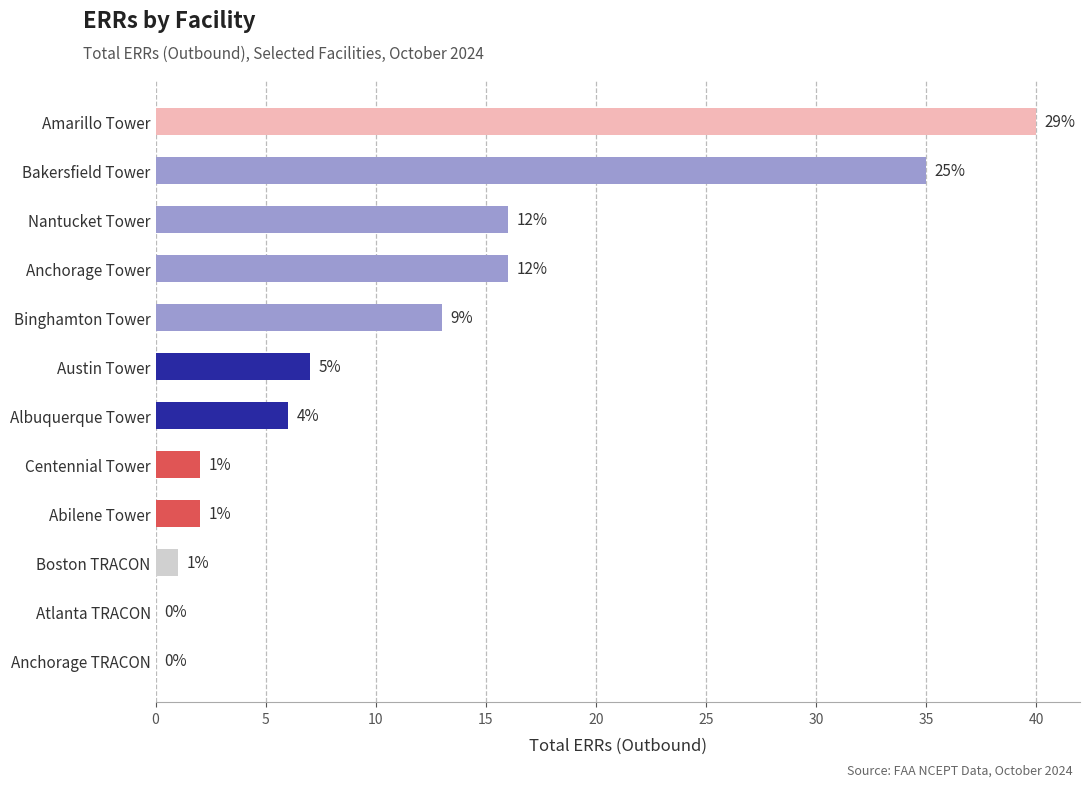

How many categories are shown in the chart?

12